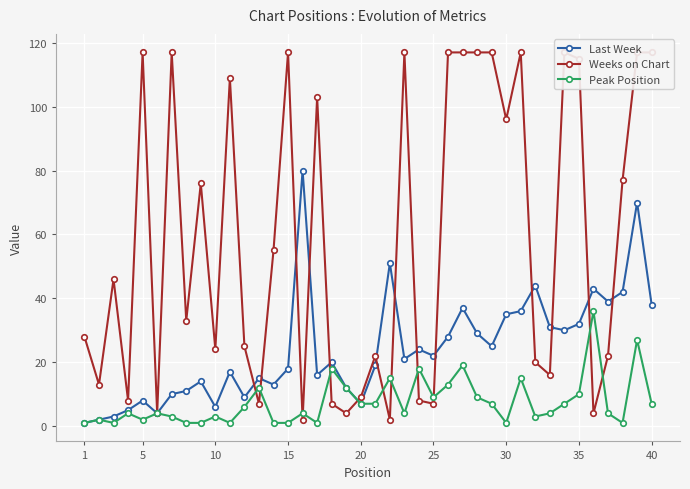

What is the total value across all series at 1?

30